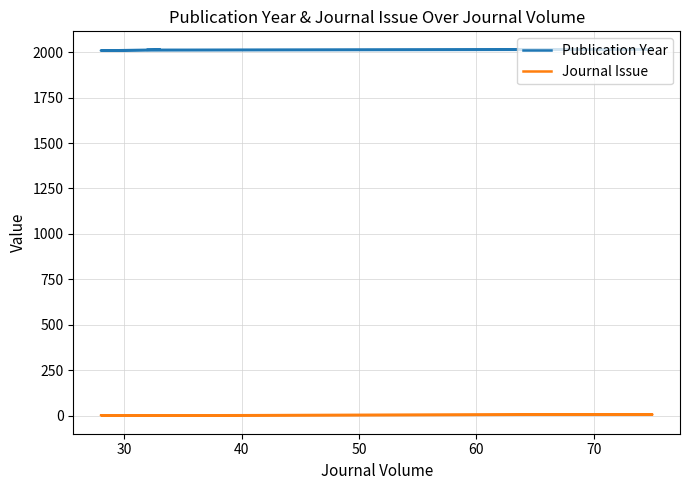

Rank the series by their maximum value, from lowest to highest.

Journal Issue, Publication Year